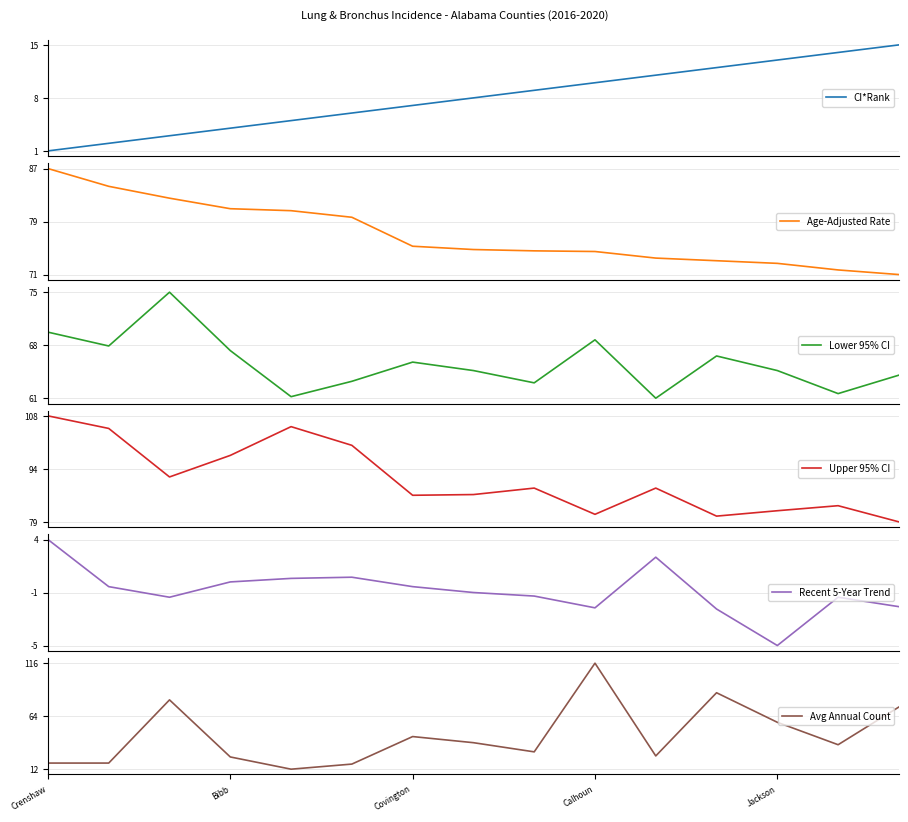

Rank the series by their maximum value, from highest to lowest.

Avg Annual Count, Upper 95% CI, Age-Adjusted Rate, Lower 95% CI, CI*Rank, Recent 5-Year Trend